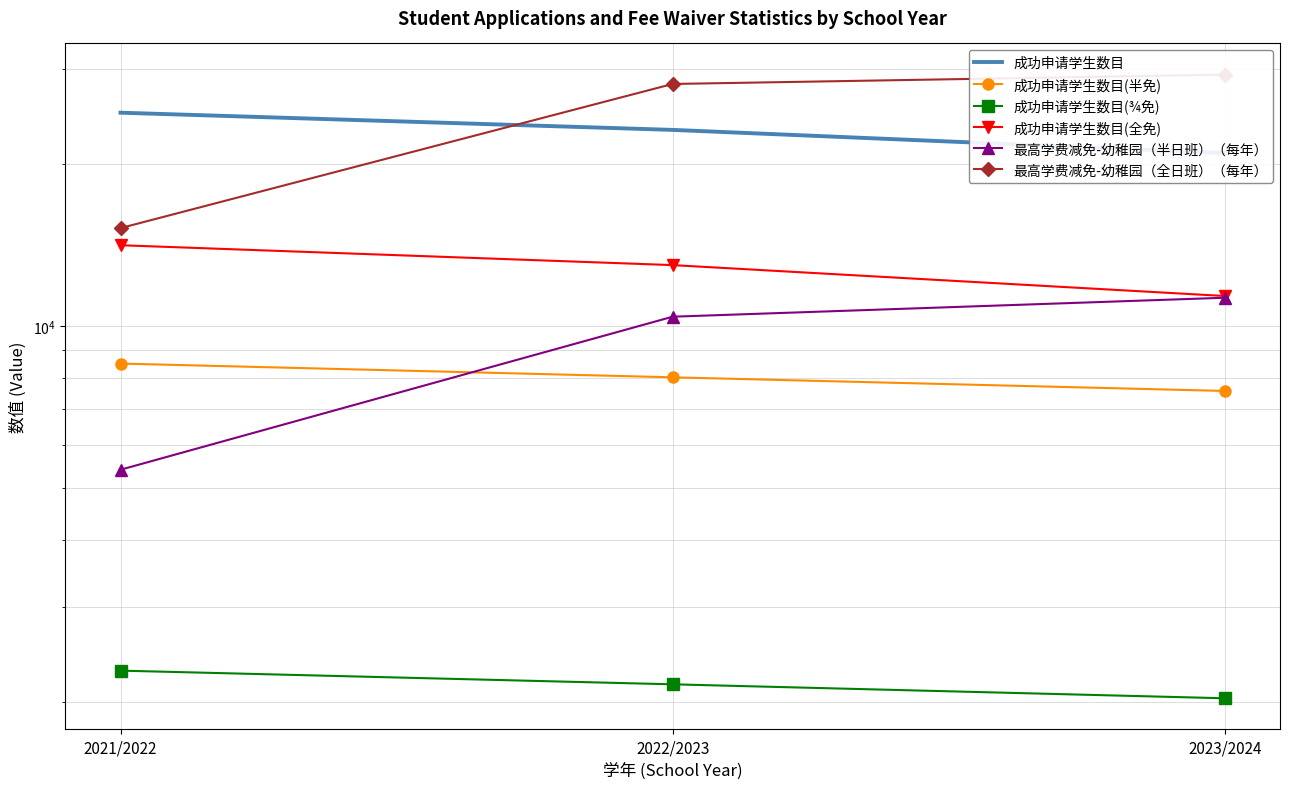

Is it true that 成功申请学生数目 equals 23148 at 2022/2023?

True